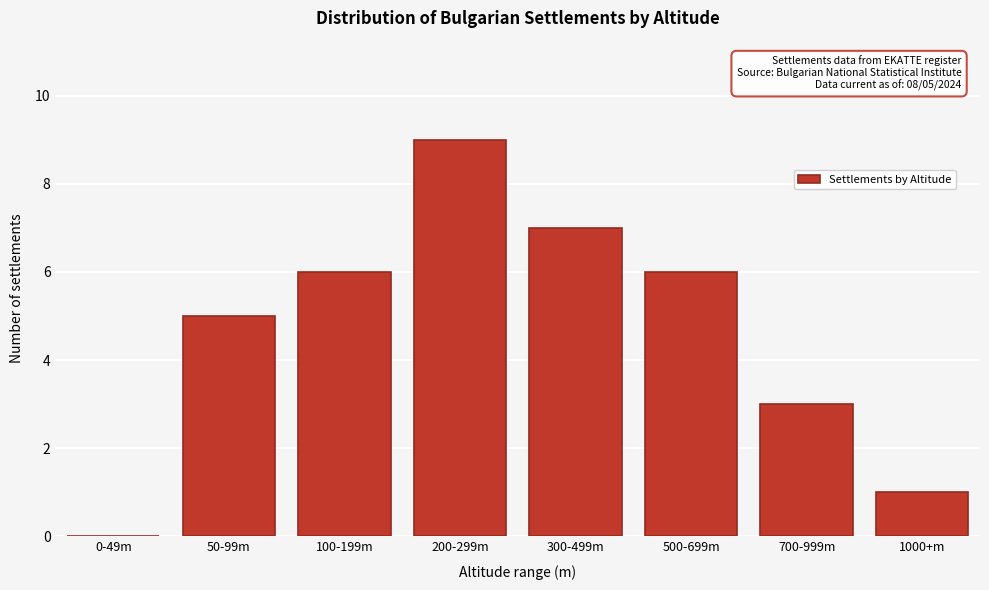

Reading right to left, list all the values displayed in this chart.

1000+m=1	700-999m=3	500-699m=6	300-499m=7	200-299m=9	100-199m=6	50-99m=5	0-49m=0